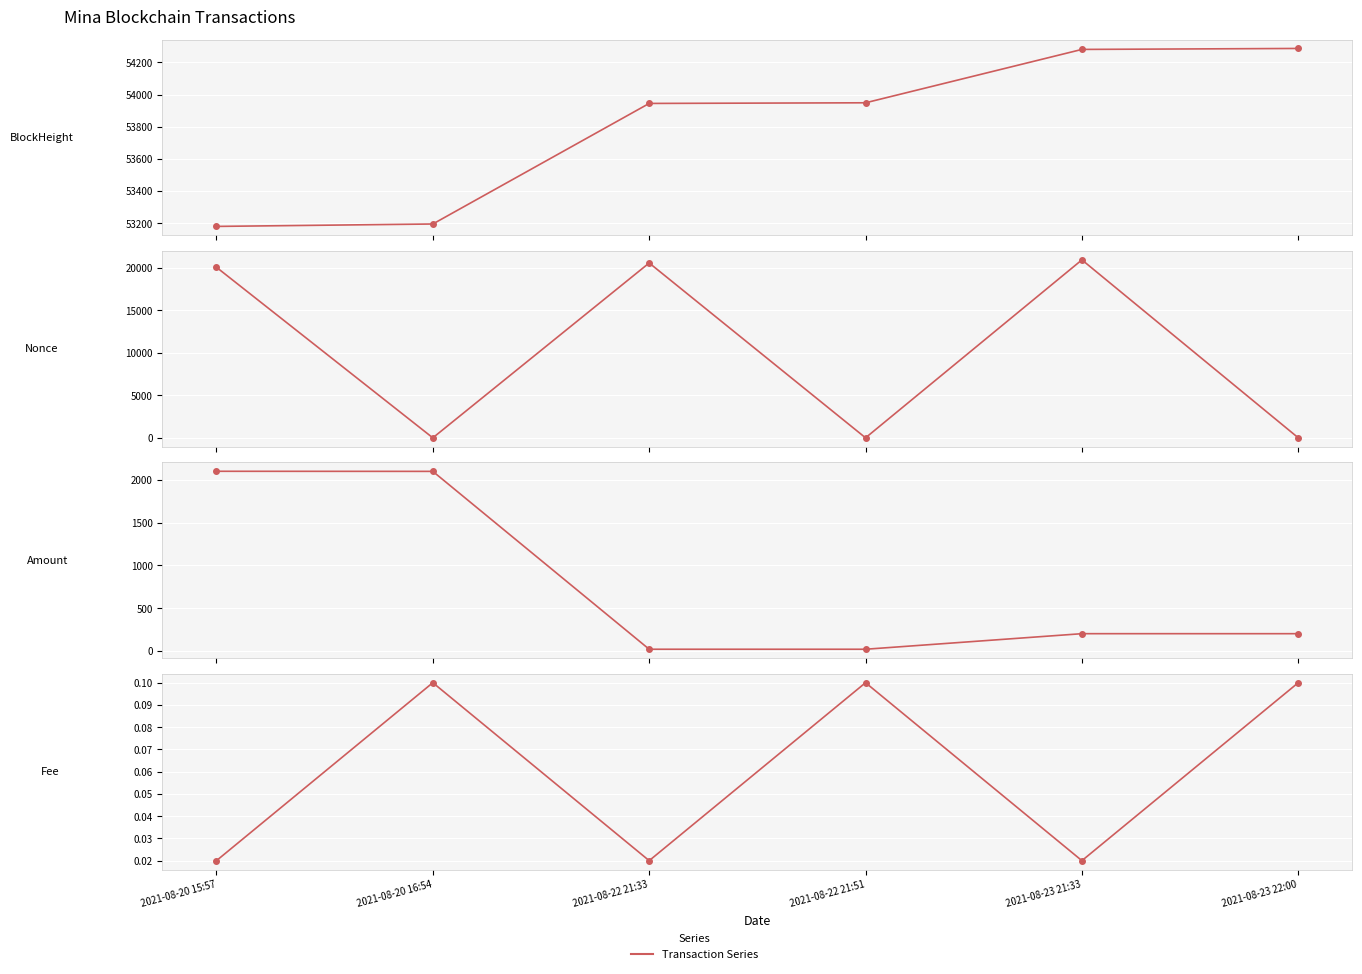

Rank the categories by BlockHeight value from lowest to highest.

2021-08-20 15:57, 2021-08-20 16:54, 2021-08-22 21:33, 2021-08-22 21:51, 2021-08-23 21:33, 2021-08-23 22:00